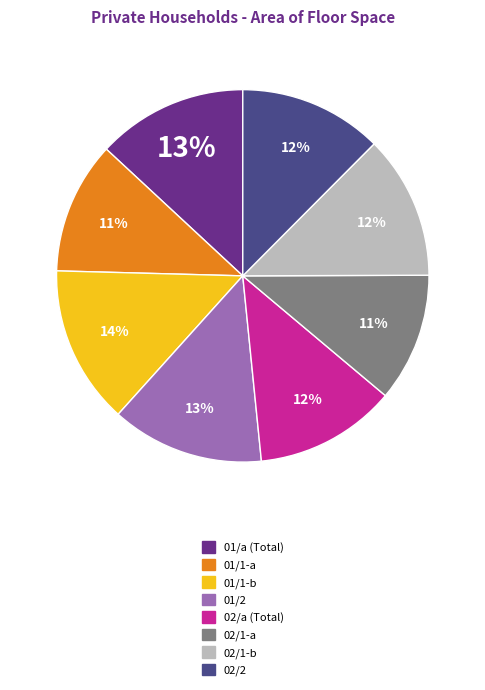

Does 01/1-b represent more than half of the total?

No